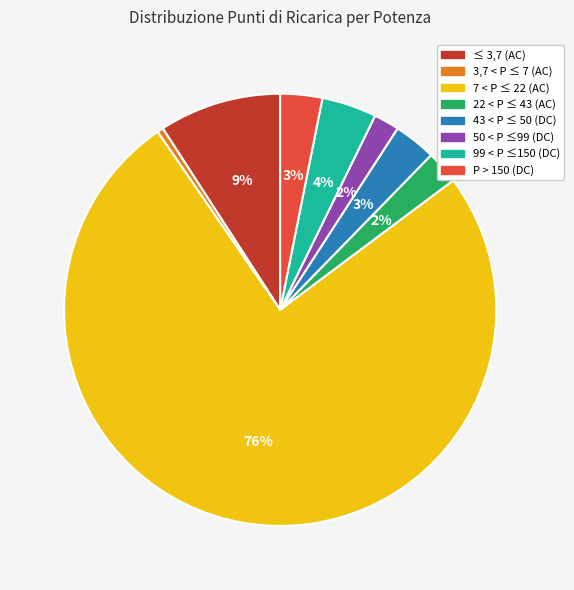

Combined, do ≤ 3,7 (AC) and 50 < P ≤99 (DC) account for over 50%?

No